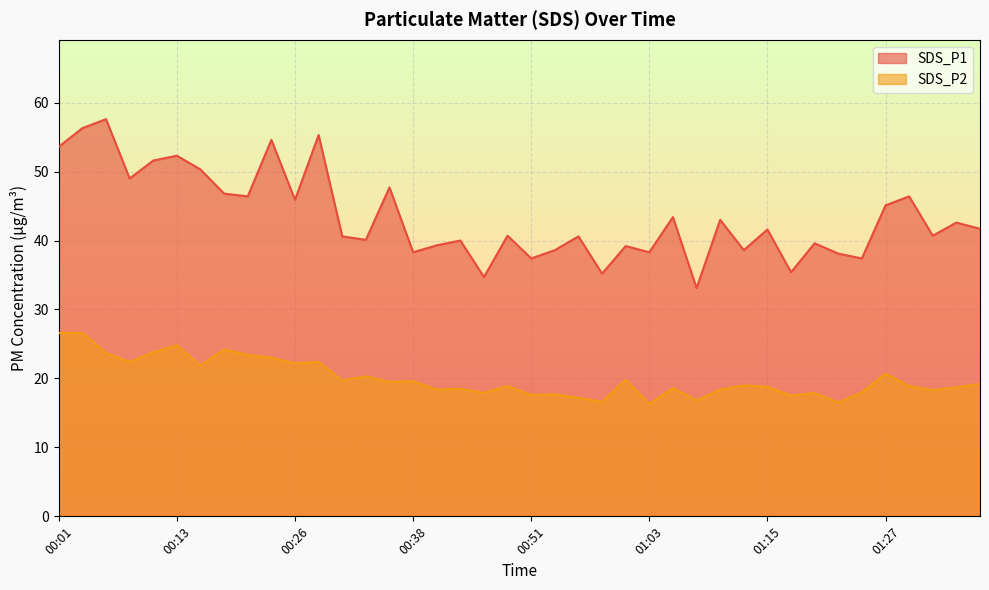

What is the smallest value displayed?

16.3